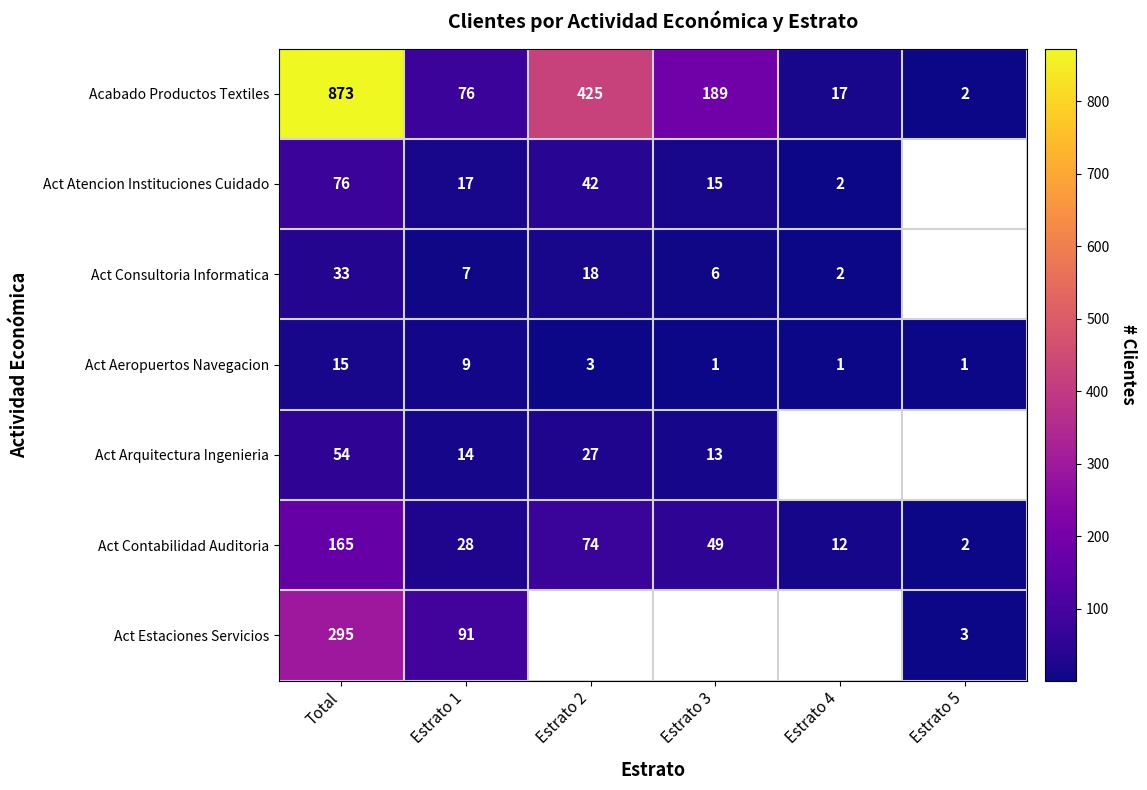

Is it true that Act Aeropuertos Navegacion equals 1 at Estrato 4?

True